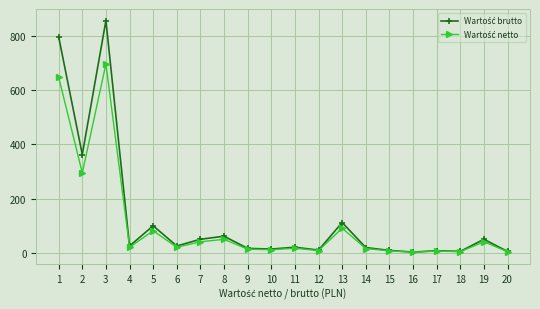

At which category is the sum across all series the highest?

3